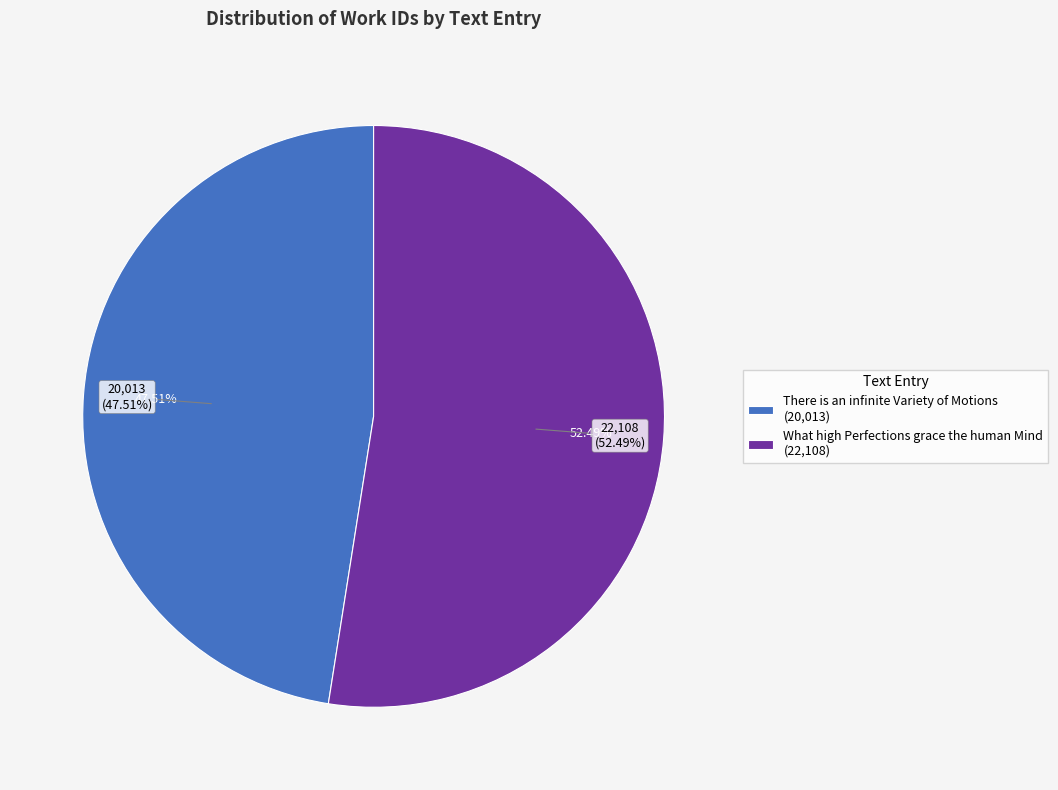

What percentage do What high Perfections grace the human Mind and There is an infinite Variety of Motions together represent?

100.0%